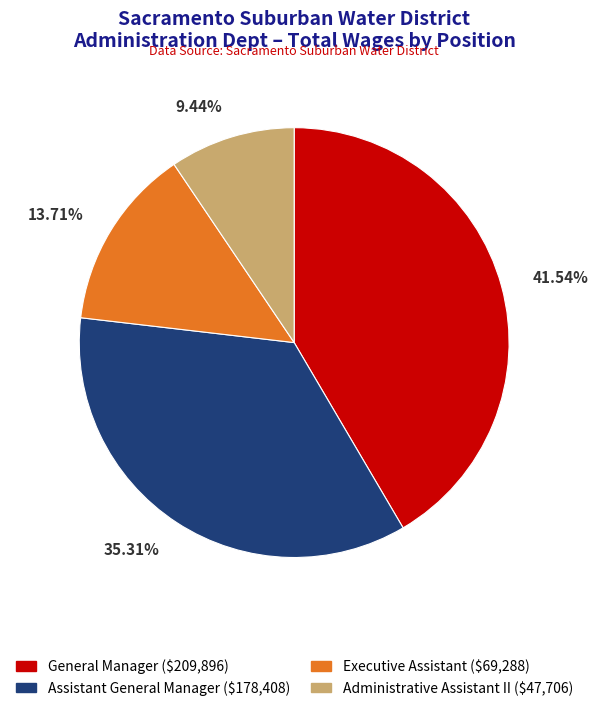

Combined, do Administrative Assistant II and General Manager account for over 50%?

Yes